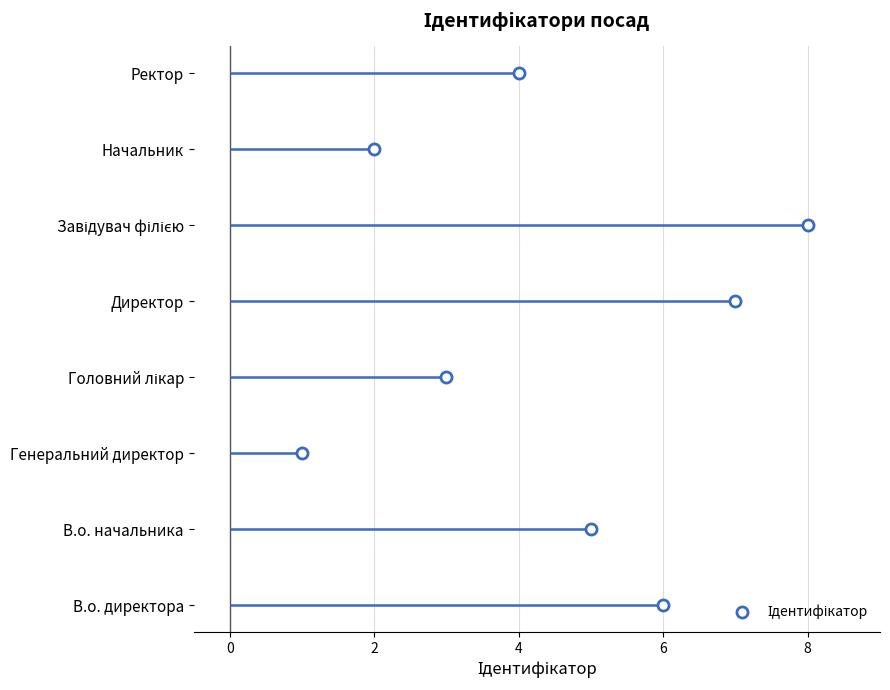

What is the label of the 3rd point from the left?

Генеральний директор